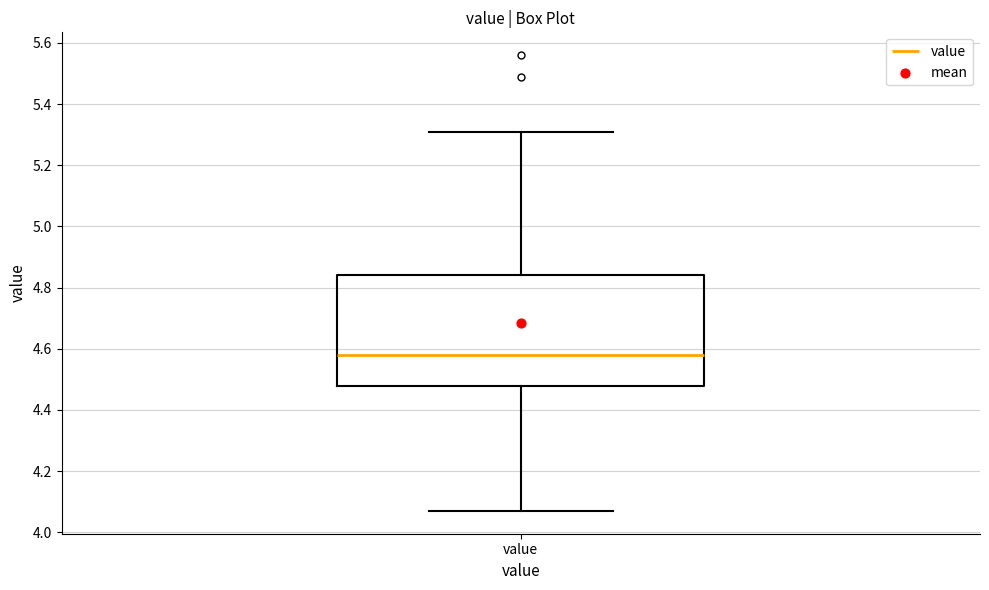

Read this box plot against the y-axis: the position of the median line, the range covered by the box, and the ends of both whiskers. The values are not printed on the chart, so give them approximately, as read against the axis.

median 4.58, box 4.48 to 4.84, whiskers 4.08 to 5.32